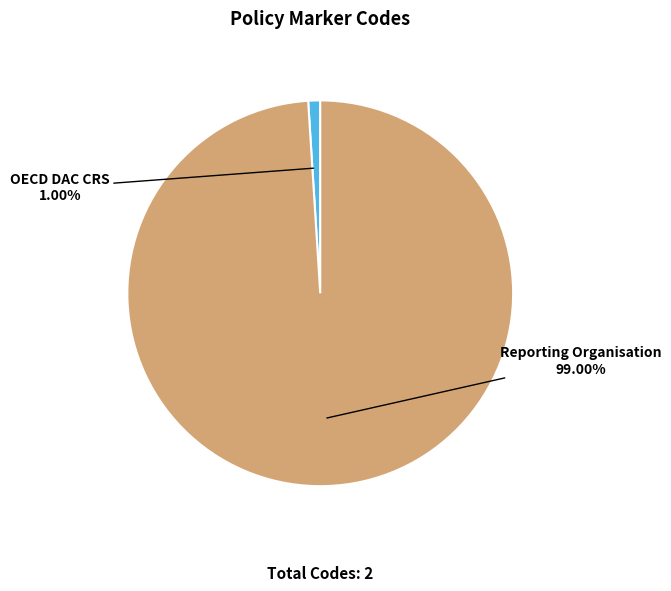

What is the majority slice?

Reporting Organisation